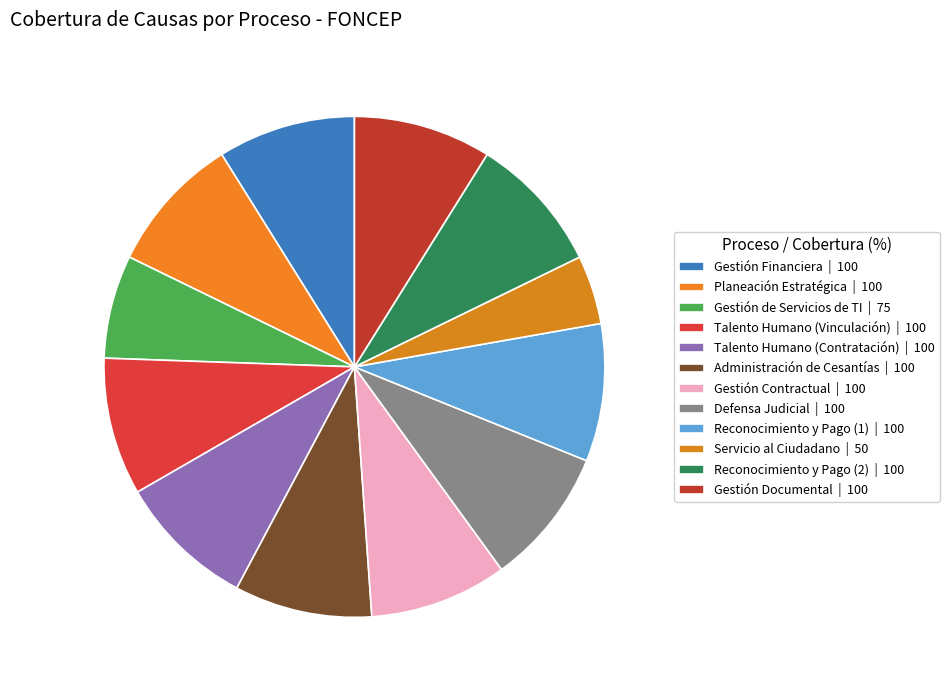

Is the sum of Planeación Estratégica and Talento Humano (Vinculación) greater than half?

No